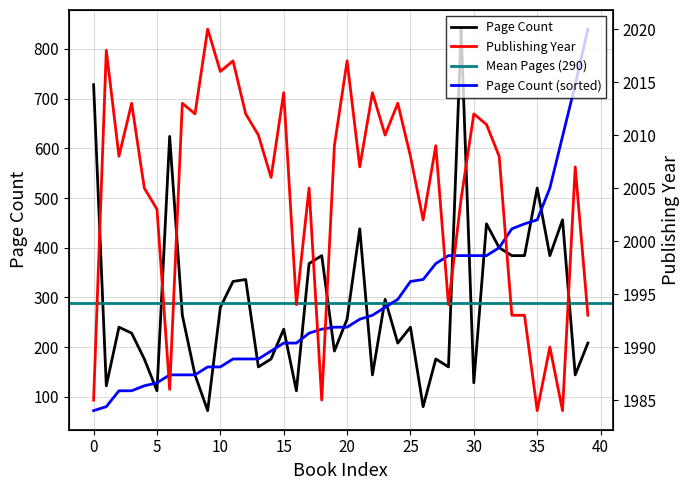

What is the highest value of the Page Count (sorted) series?

840